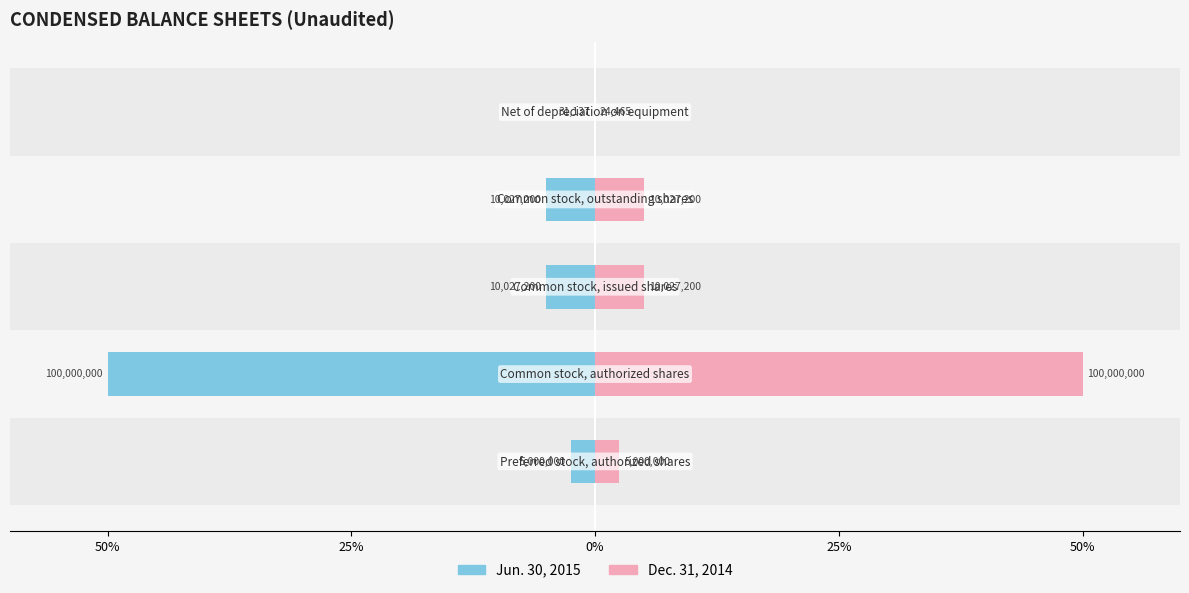

Rank the series by their average value, from lowest to highest.

Dec. 31, 2014, Jun. 30, 2015